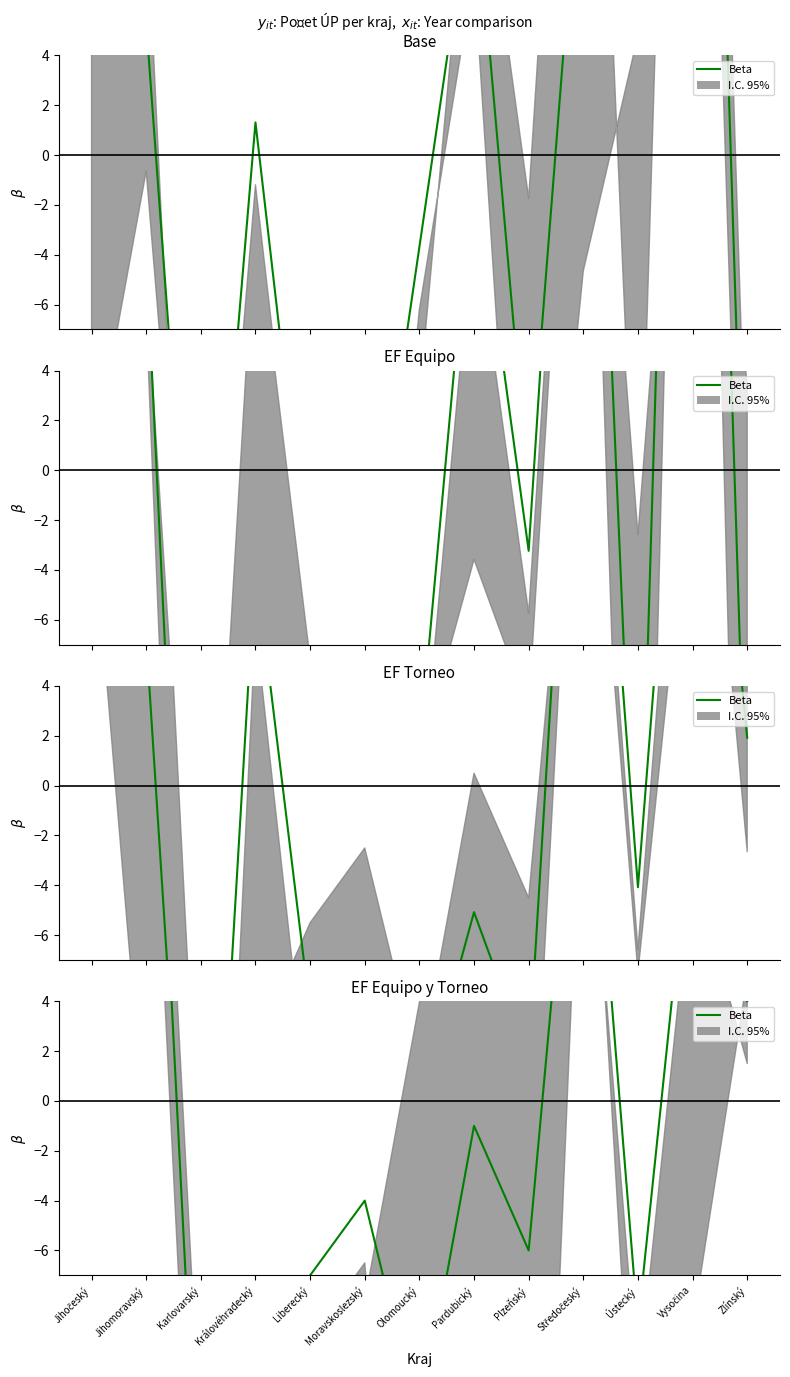

How many interior local valleys (lower than both neighbors) does the data have?

4